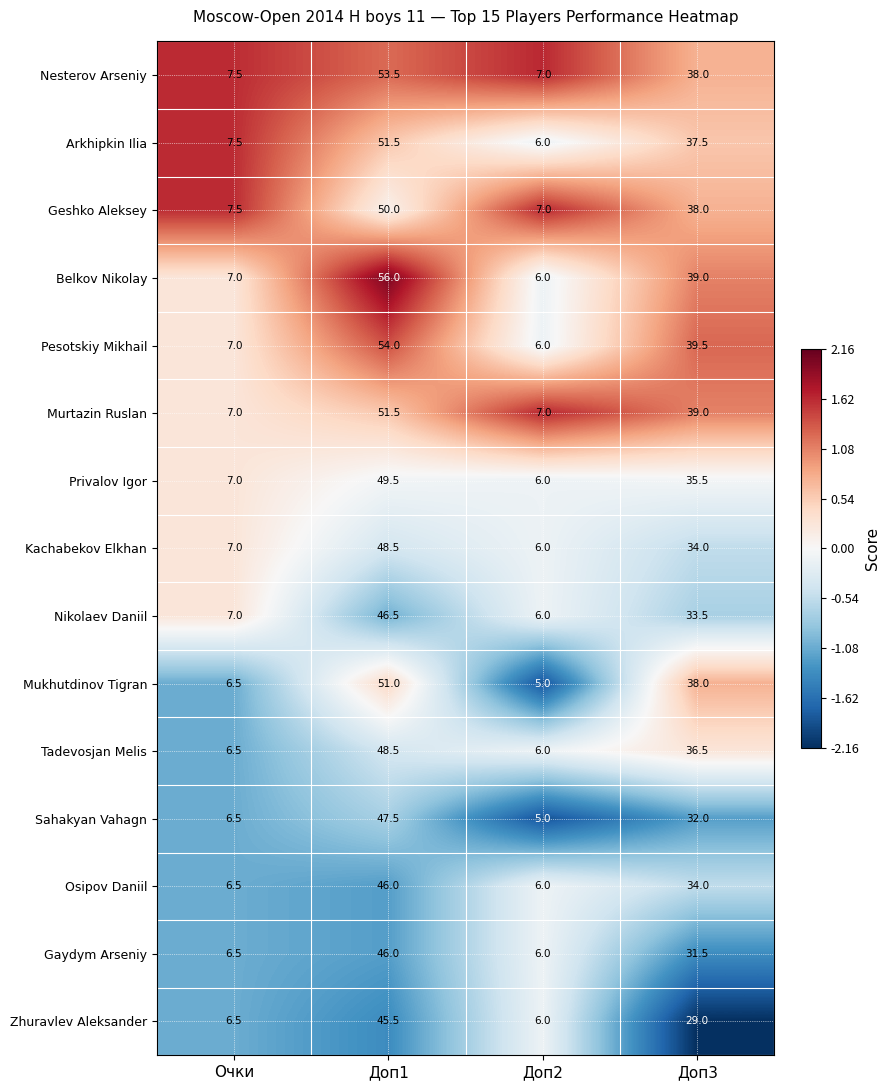

What is the spread (max minus min) of values at Очки?

1.0